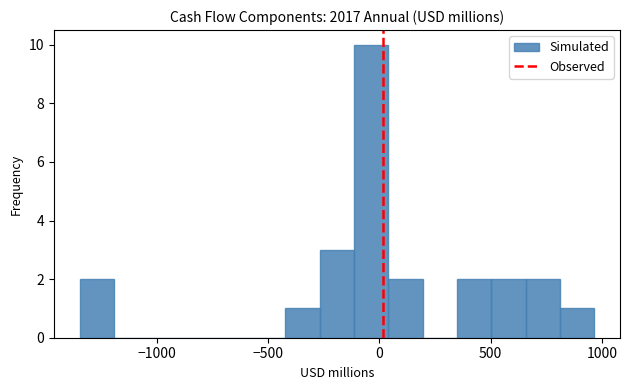

Read against the x-axis, roughly where is the centre of the tallest bar?

-50